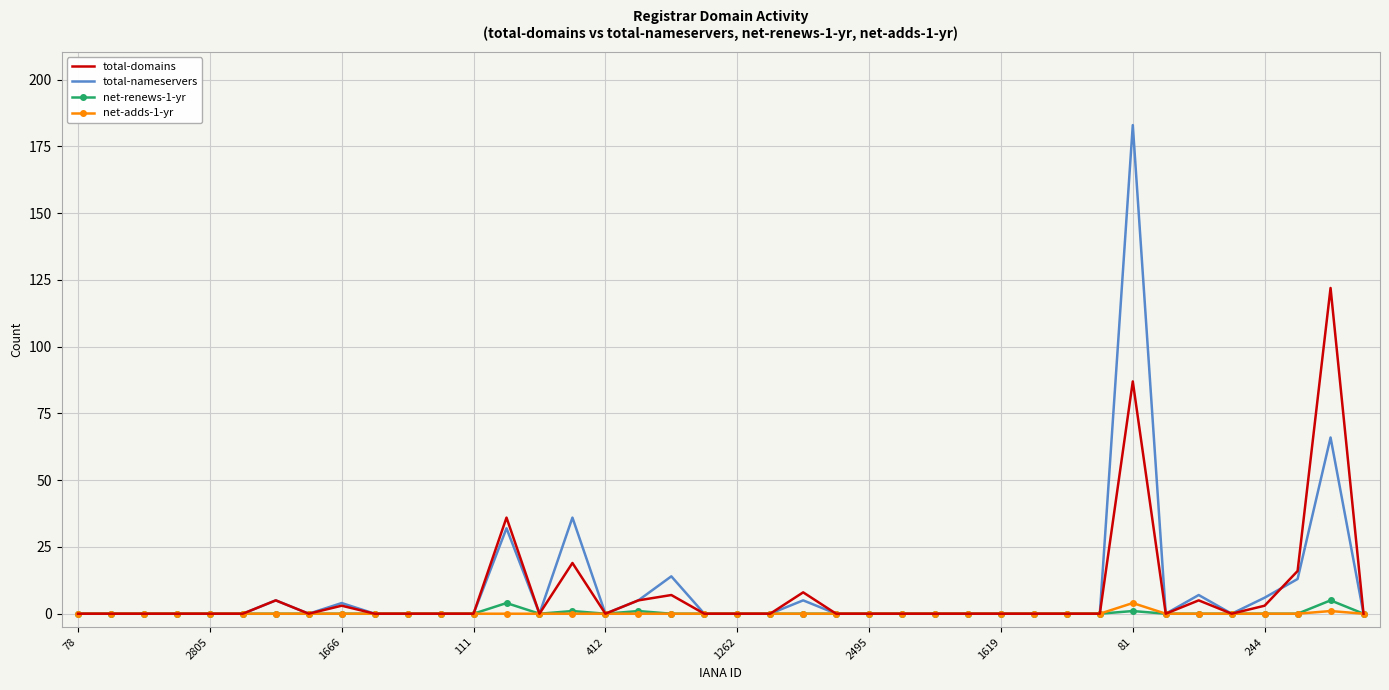

What is the maximum value for total-nameservers?

183